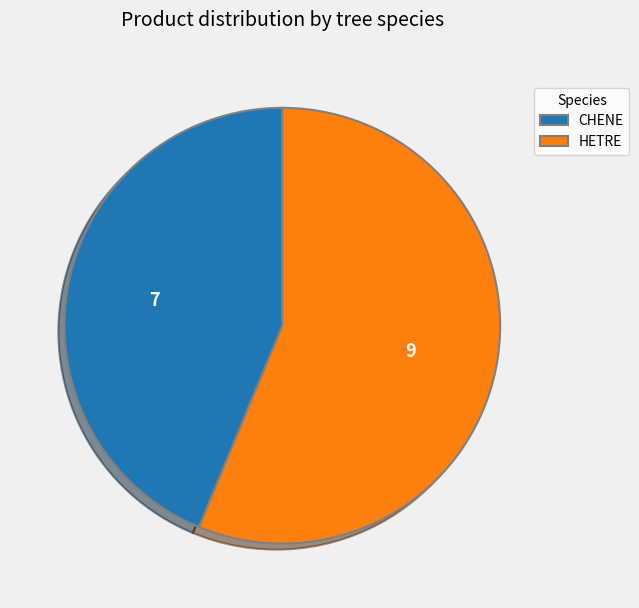

True or false: HETRE accounts for 42% of the total.

False